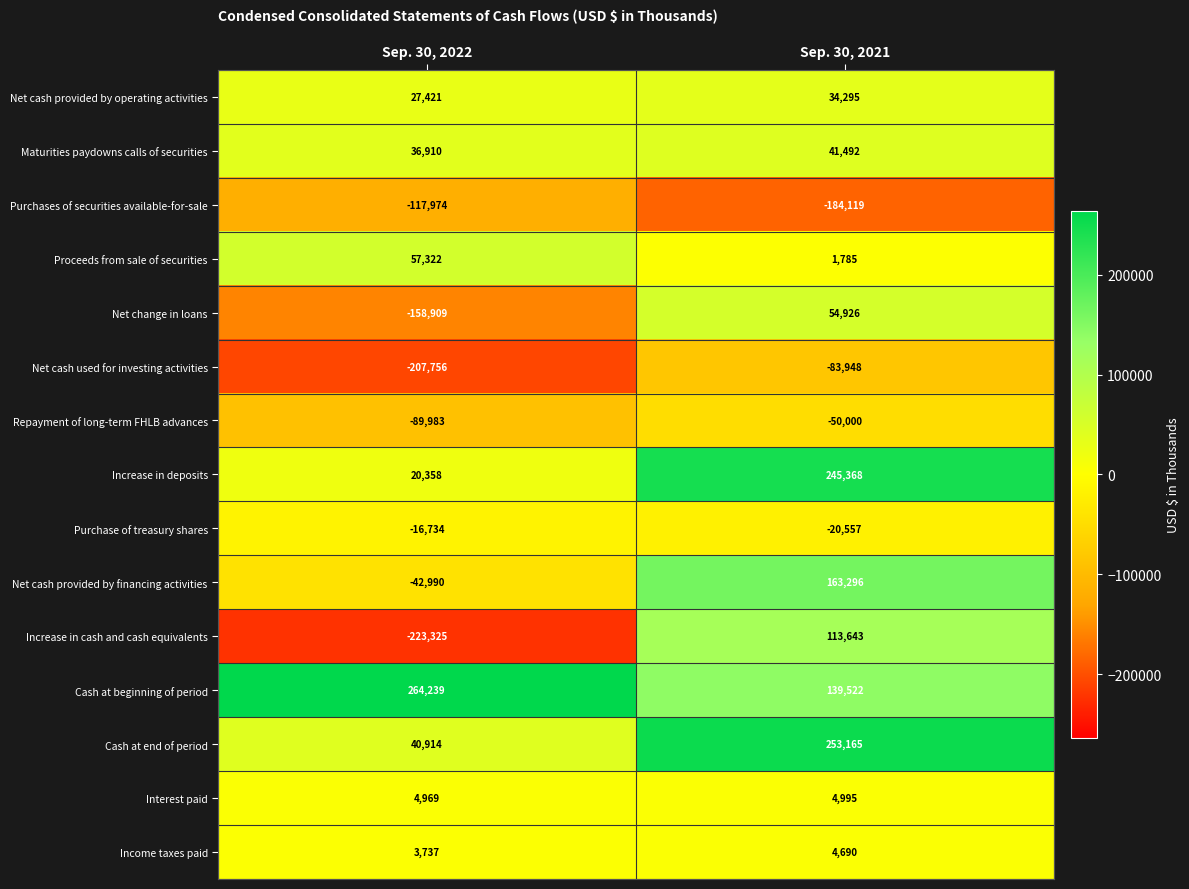

What is the difference between the Increase in cash and cash equivalents values at Sep. 30, 2022 and Sep. 30, 2021?

336968